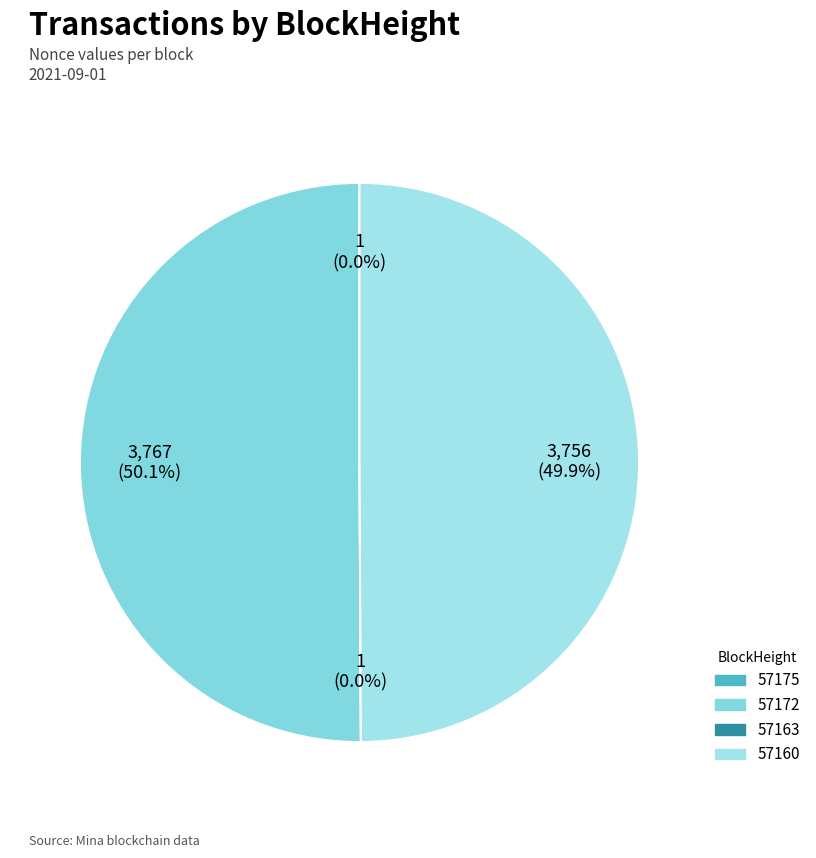

To the nearest percent, what portion does 57172 represent?

50%